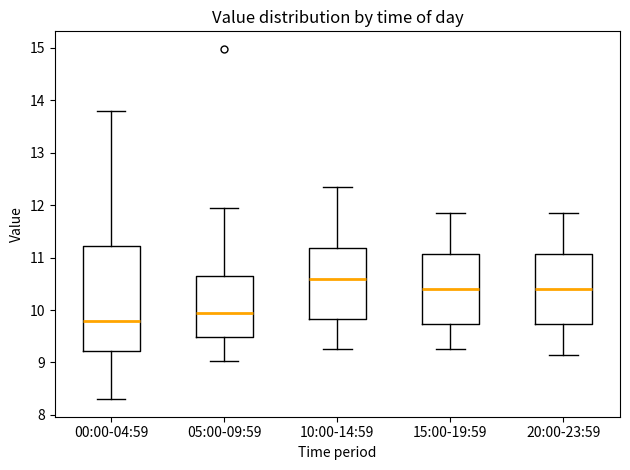

Comparing the boxes themselves (not the whiskers), which one is the tallest?

00:00-04:59